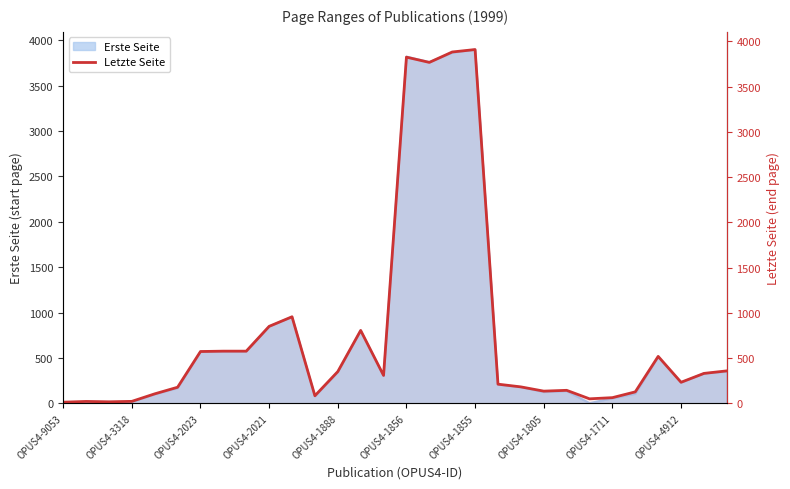

Reading right to left, extract all data points from this chart.

358	330	232	518	126	62	49	143	134	181	211	3910	3883	3768	3826	308	805	350	83	956	850	576	576	572	177	104	21	16	20	12